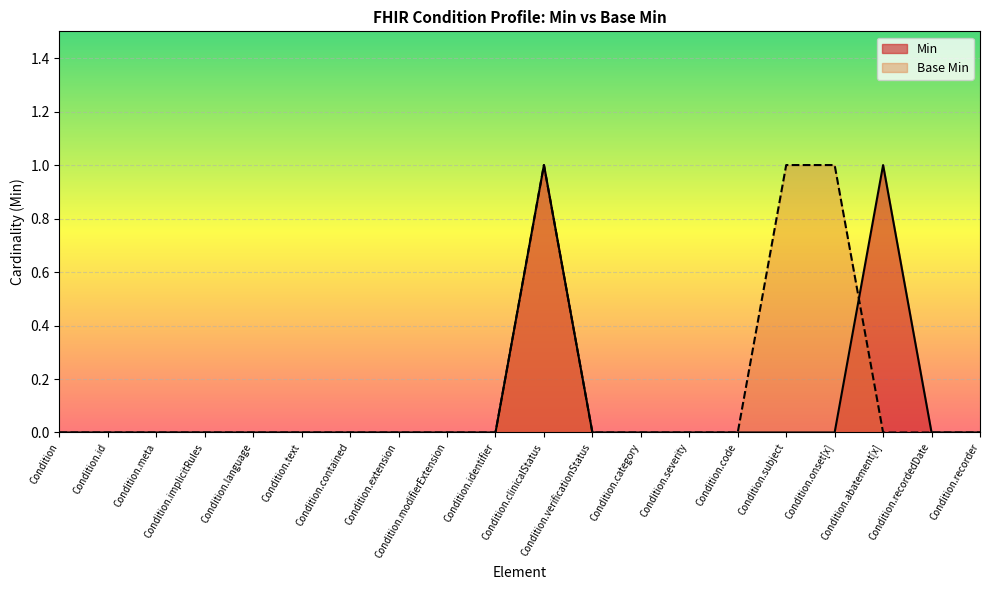

Reading left to right, what are all the values shown in this chart?

Min: Condition=0	Condition.id=0	Condition.meta=0	Condition.implicitRules=0	Condition.language=0	Condition.text=0	Condition.contained=0	Condition.extension=0	Condition.modifierExtension=0	Condition.identifier=0	Condition.clinicalStatus=1	Condition.verificationStatus=0	Condition.category=0	Condition.severity=0	Condition.code=0	Condition.subject=0	Condition.onset[x]=0	Condition.abatement[x]=1	Condition.recordedDate=0	Condition.recorder=0
Base Min: Condition=0	Condition.id=0	Condition.meta=0	Condition.implicitRules=0	Condition.language=0	Condition.text=0	Condition.contained=0	Condition.extension=0	Condition.modifierExtension=0	Condition.identifier=0	Condition.clinicalStatus=1	Condition.verificationStatus=0	Condition.category=0	Condition.severity=0	Condition.code=0	Condition.subject=1	Condition.onset[x]=1	Condition.abatement[x]=0	Condition.recordedDate=0	Condition.recorder=0